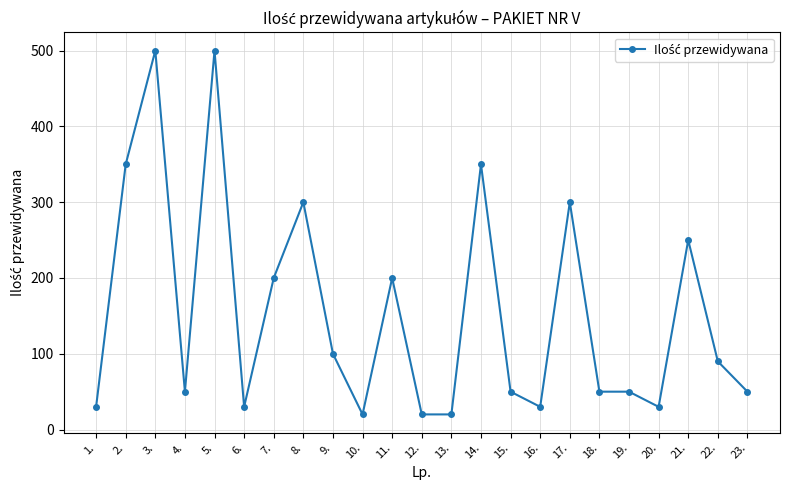

What is the smallest value displayed?

20